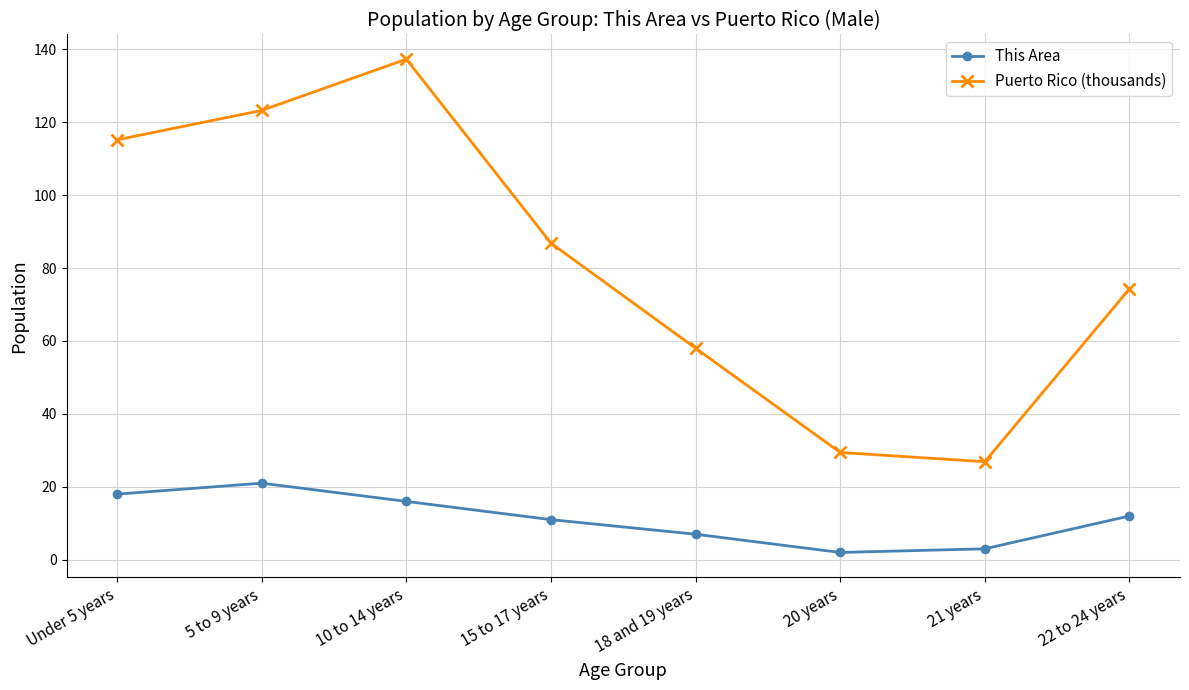

Does the chart display data point markers on the line(s)?

Yes